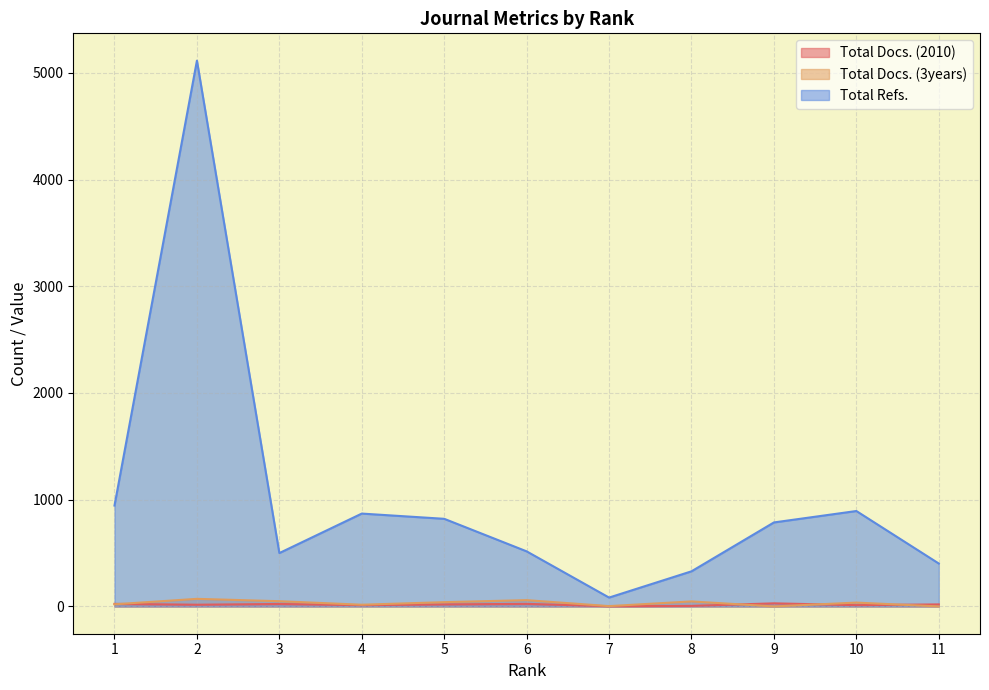

How many lines are shown in the chart?

3